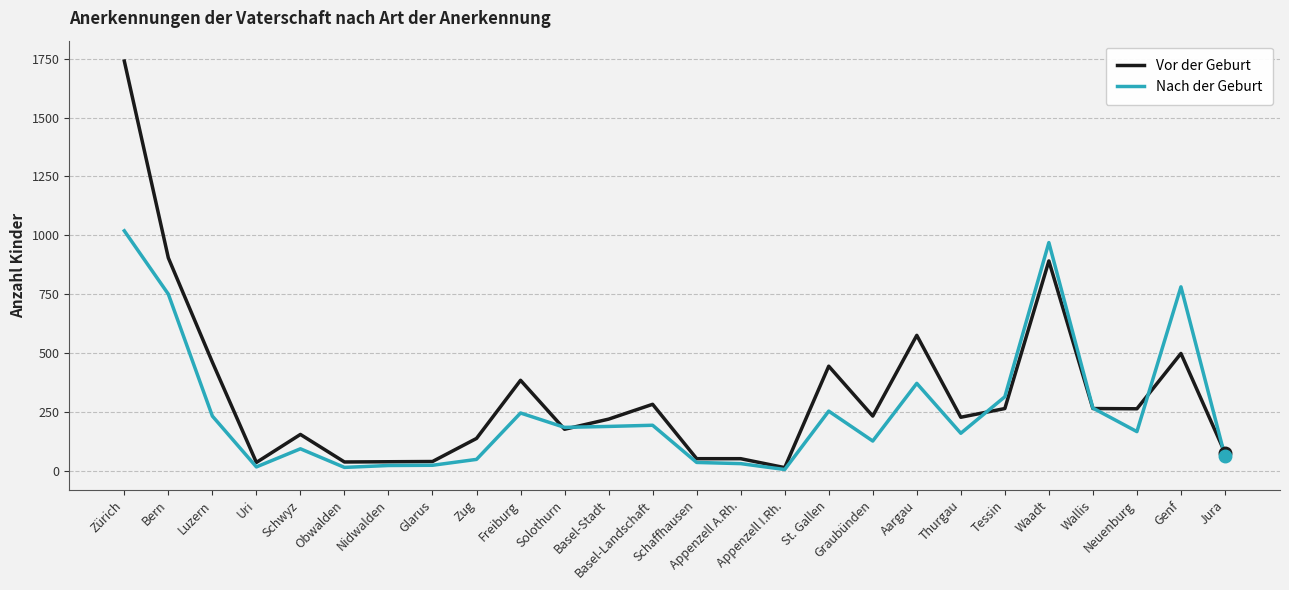

What is the highest value of the Nach der Geburt series?

1019